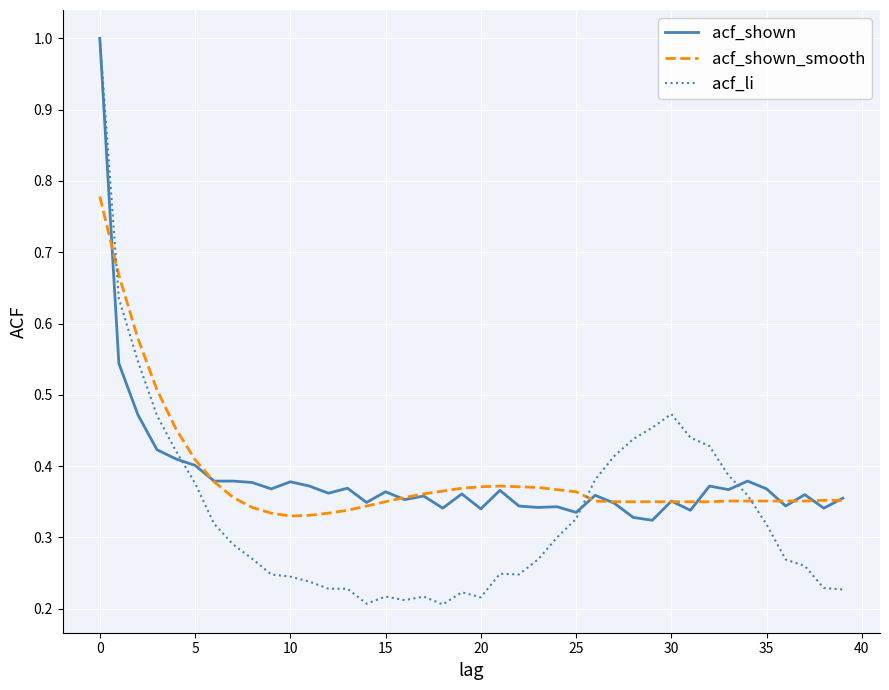

Which series has the widest spread of values?

acf_li